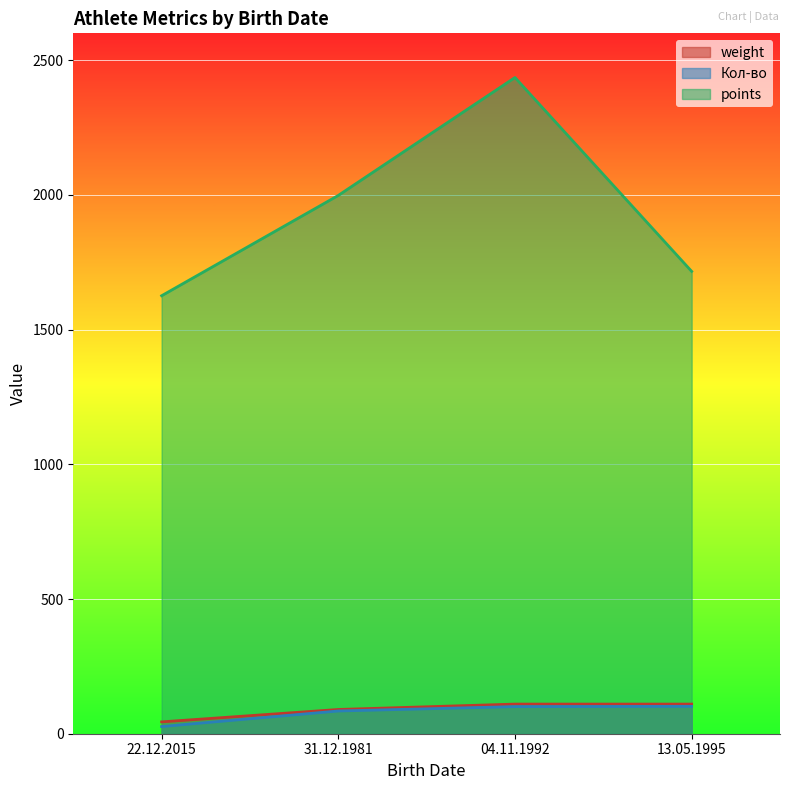

What is the spread (max minus min) of values at 04.11.1992?

2335.3